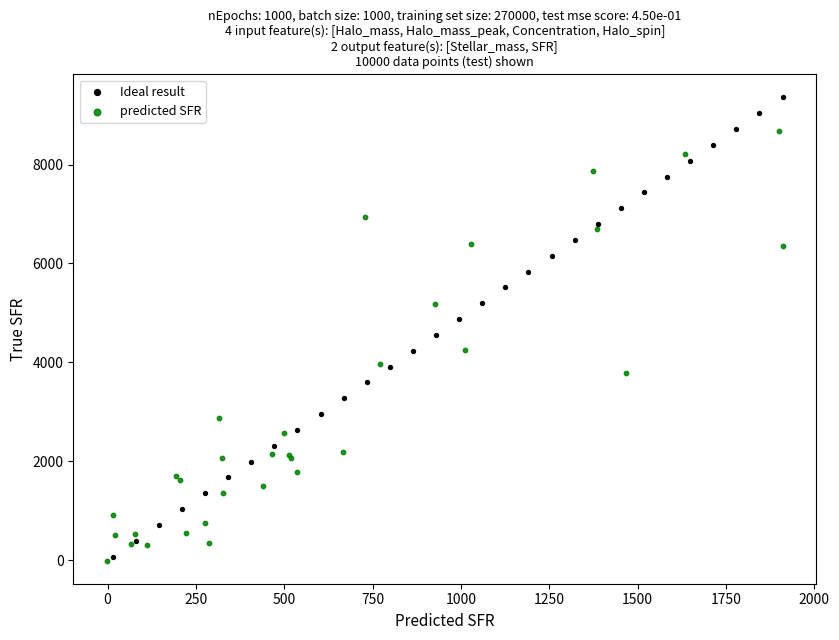

Which series contains the highest Y value?

Ideal result